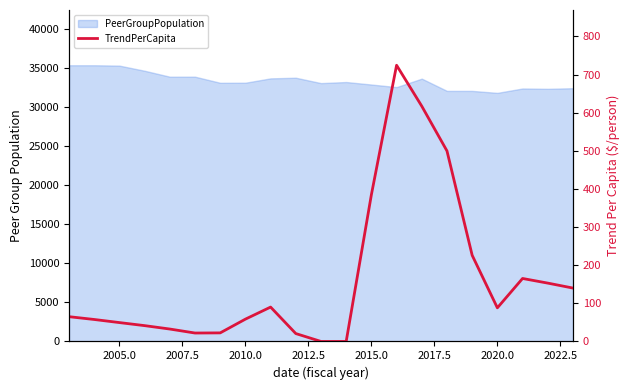

What is the average value?

164.7